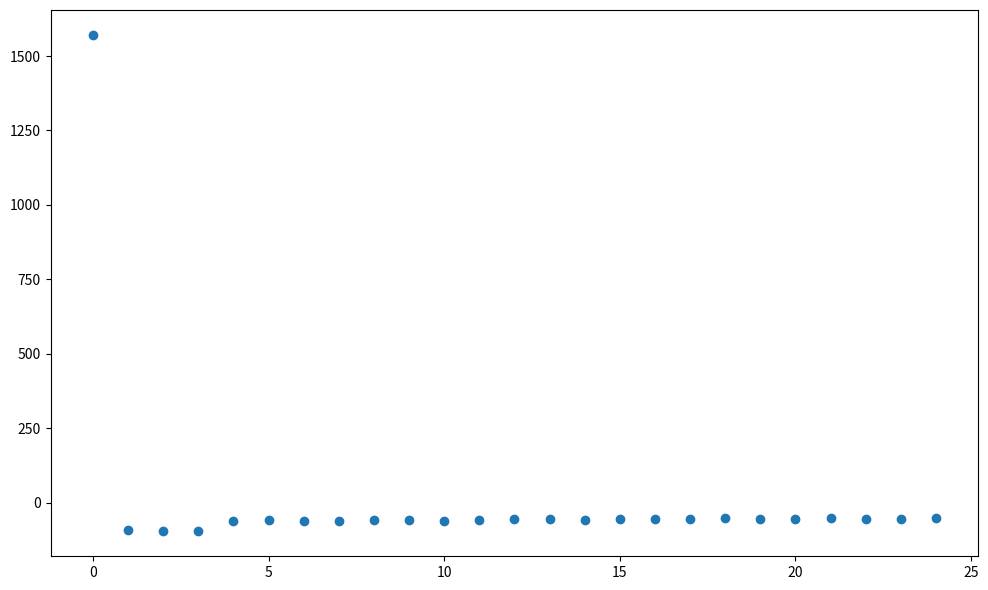

What is the range of Y values (max minus min)?

1668.2